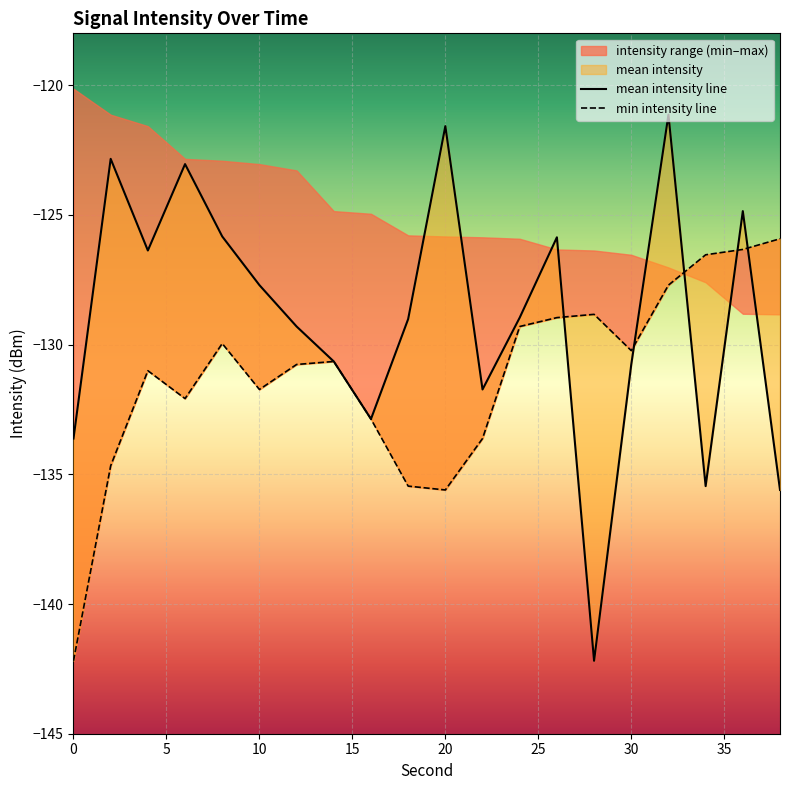

What is the difference between the highest and lowest values at 4?

4.6